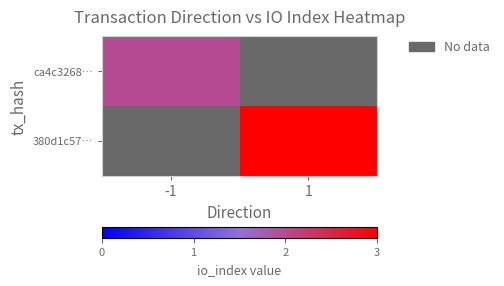

Which series has the largest range (max minus min)?

ca4c3268…